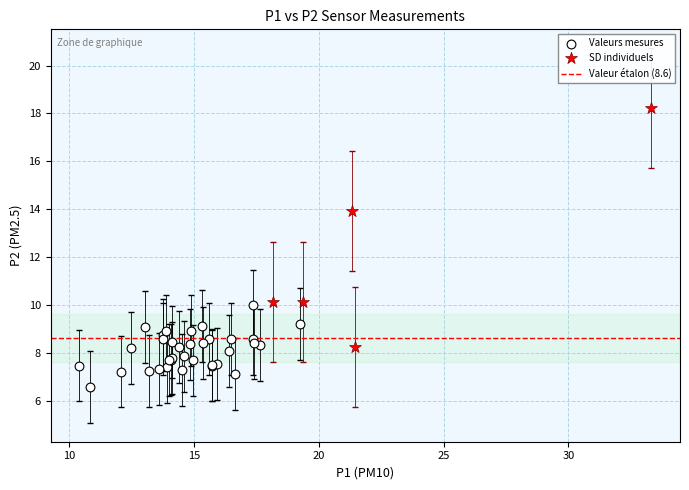

Which series has the widest spread of Y values?

SD individuels